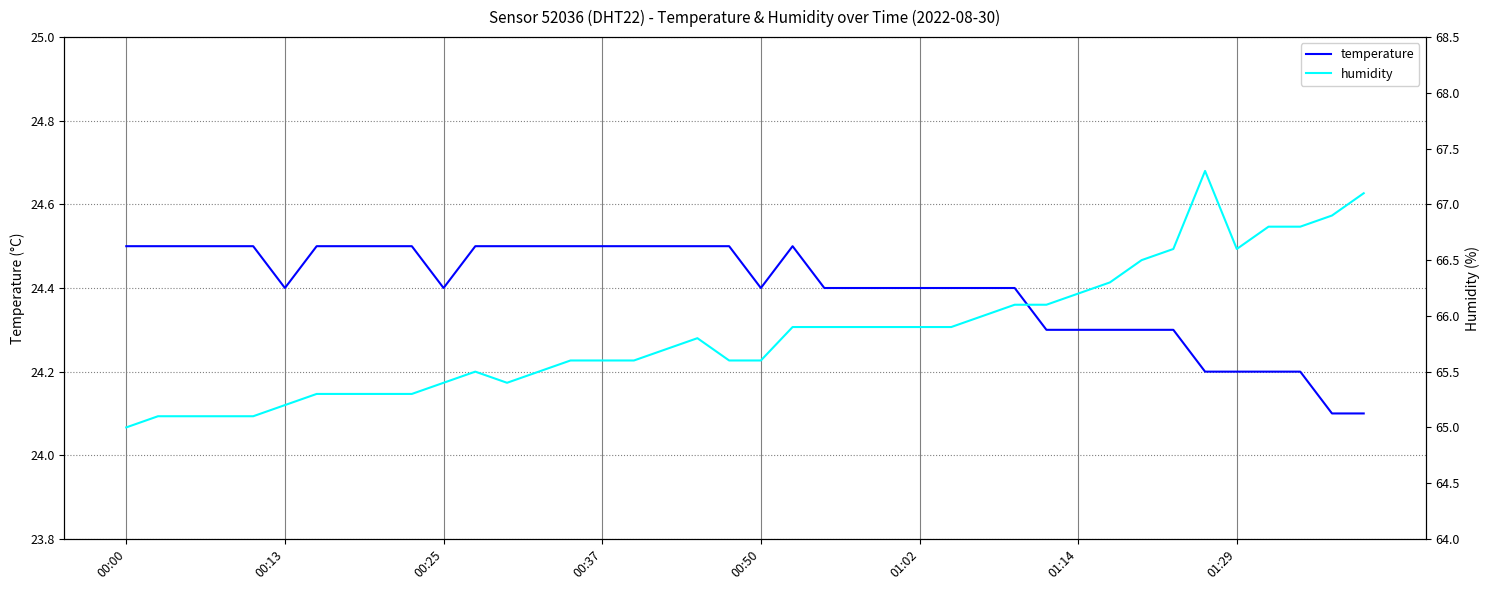

The value of temperature at 00:25 is 24.4. True or false?

True